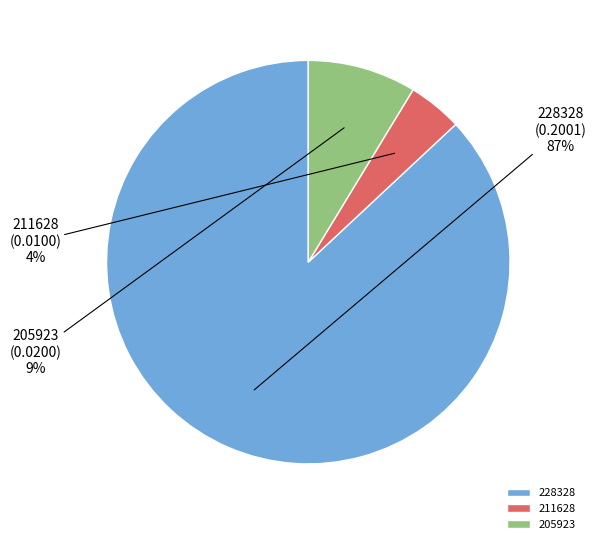

The 228328 slice represents 99% of the pie. True or false?

False